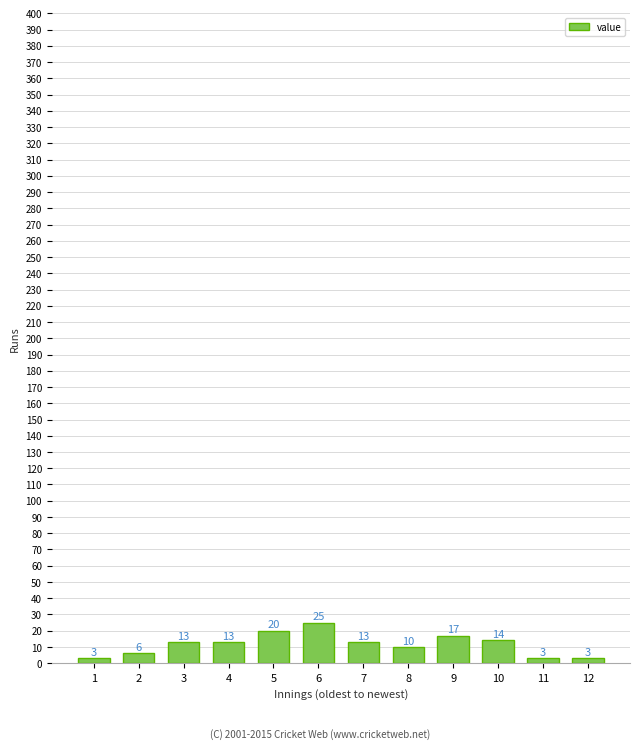

Reading right to left, list all the values displayed in this chart.

12=3	11=3	10=14	9=17	8=10	7=13	6=25	5=20	4=13	3=13	2=6	1=3